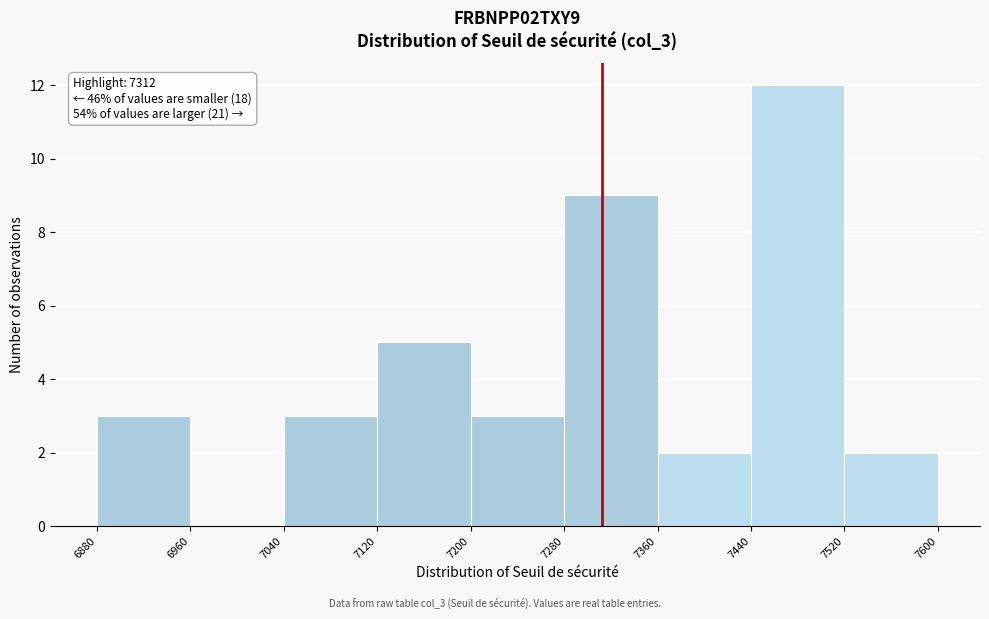

Which range on the x-axis has the tallest bar?

7440 to 7520